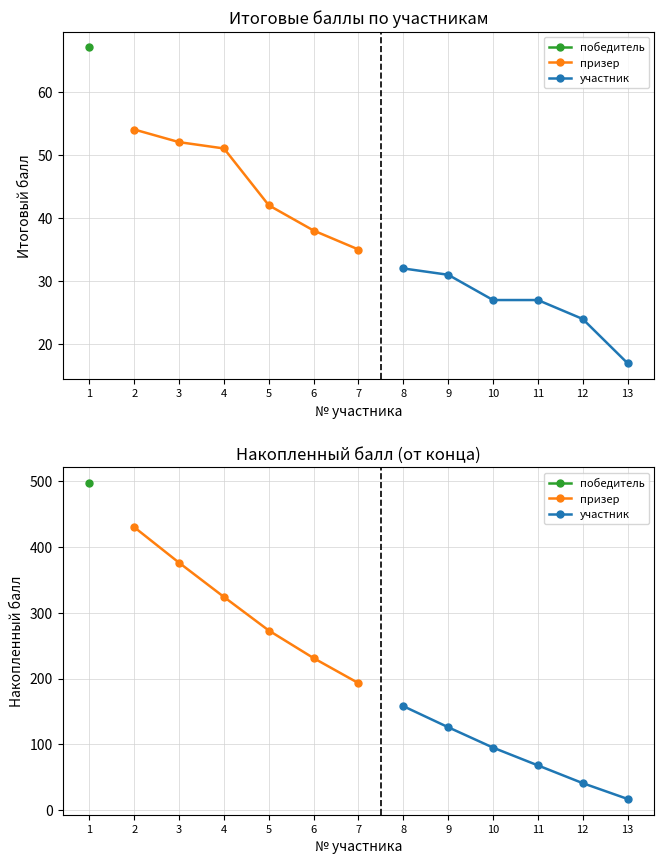

Between 2 and 6, which series saw the biggest shift?

призер